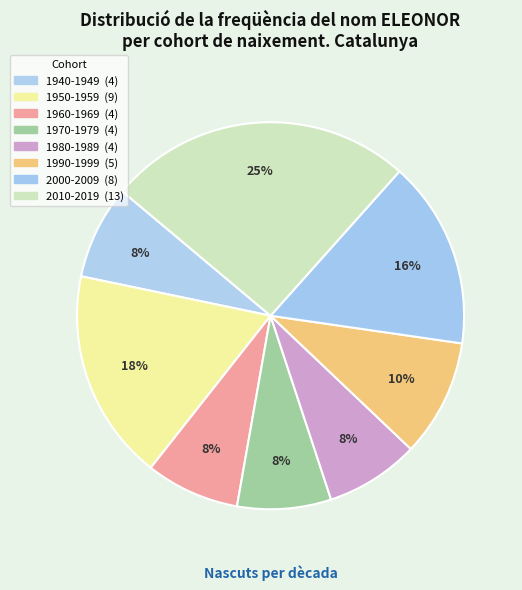

How many slices are in this pie chart?

8